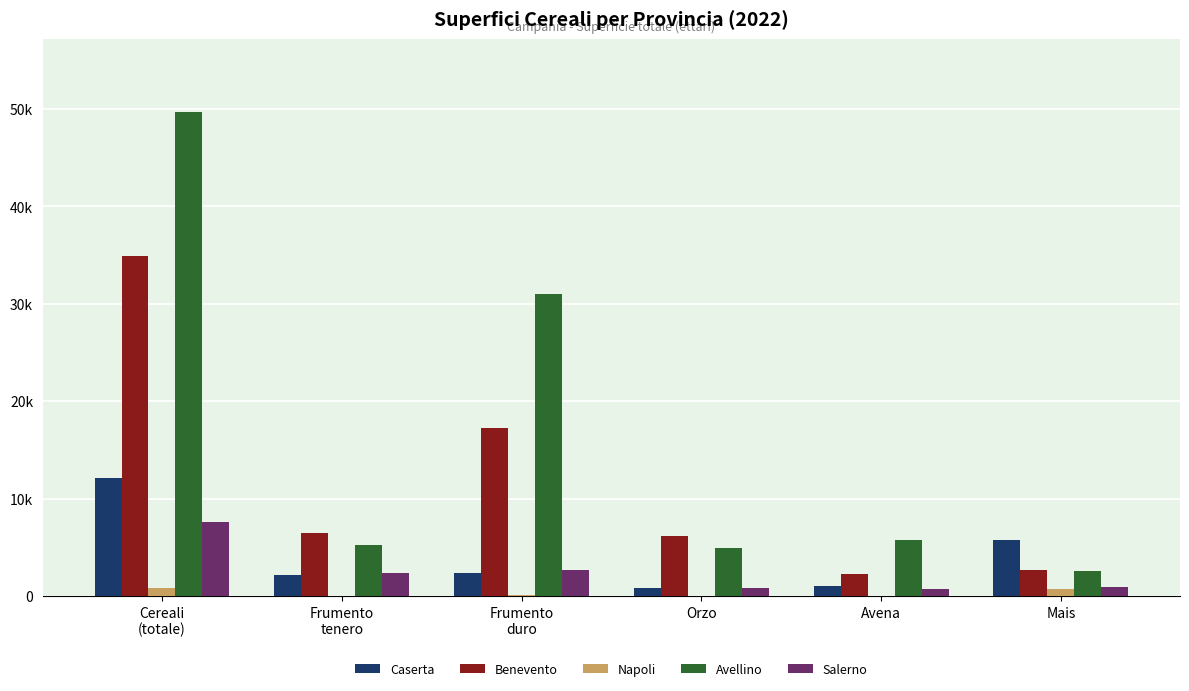

Reading right to left, extract all data points from this chart.

Caserta: 5740	1004	802	2363	2183	12092
Benevento: 2700	2240	6200	17250	6460	34850
Napoli: 701	53	0	87	0	841
Avellino: 2600	5800	4900	31000	5200	49705
Salerno: 900	750	850	2700	2350	7620